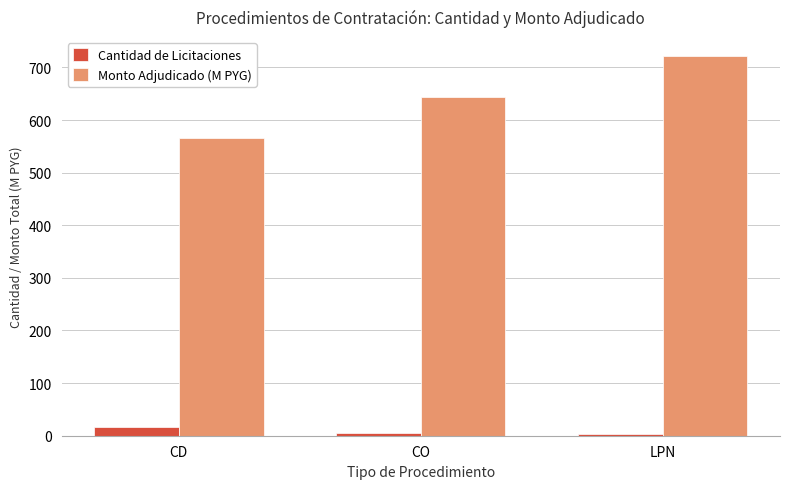

True or false: Monto Adjudicado (M PYG) has a value of 846.6 at CD.

False